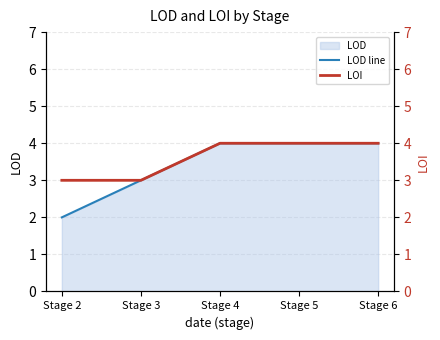

True or false: LOD line has a value of 7 at Stage 5.

False